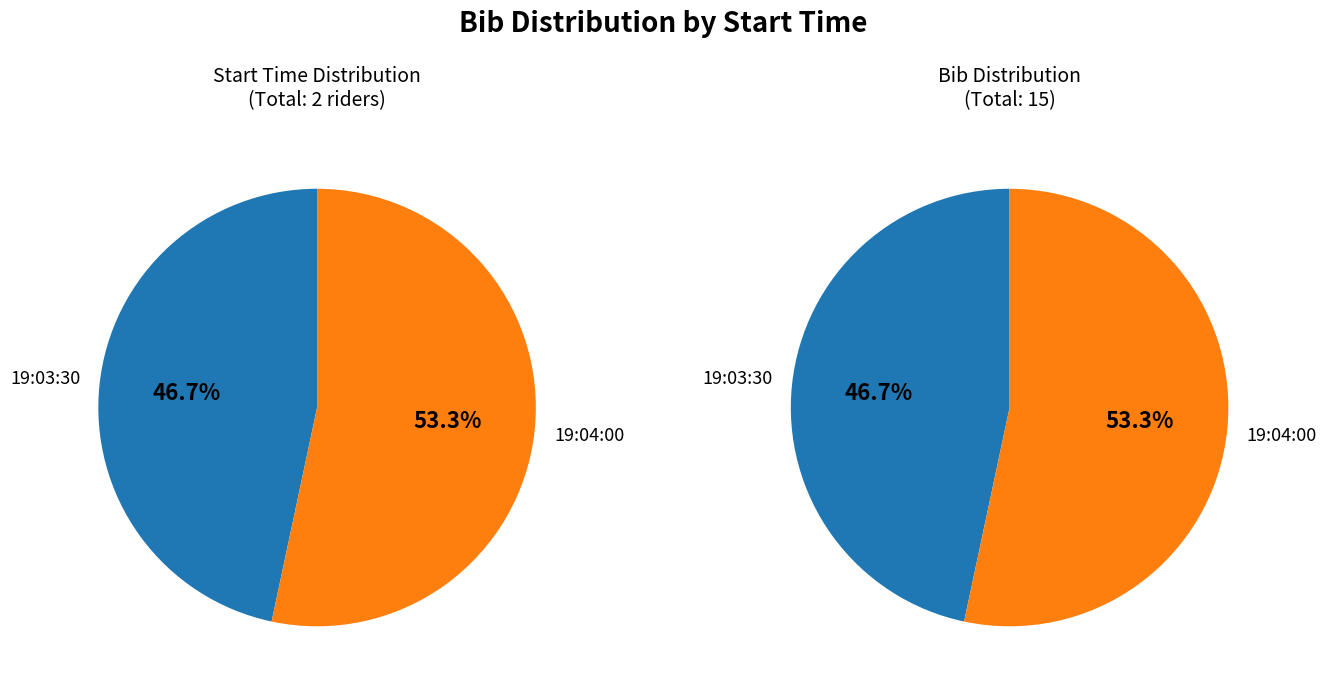

Rank the categories by value from lowest to highest.

19:03:30, 19:04:00